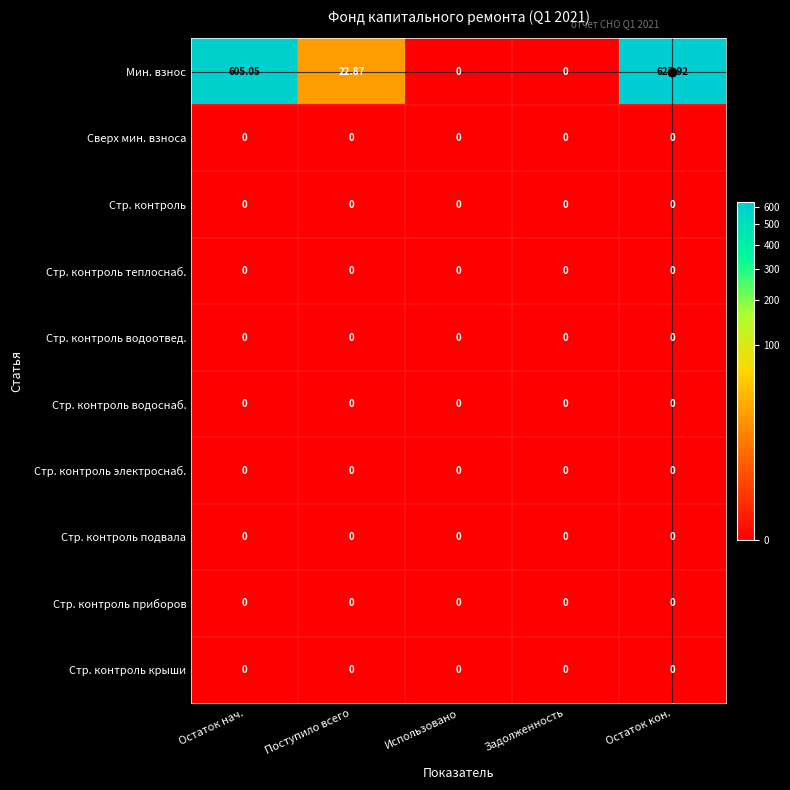

Between Остаток нач. and Задолженность, which series saw the biggest shift?

Мин. взнос